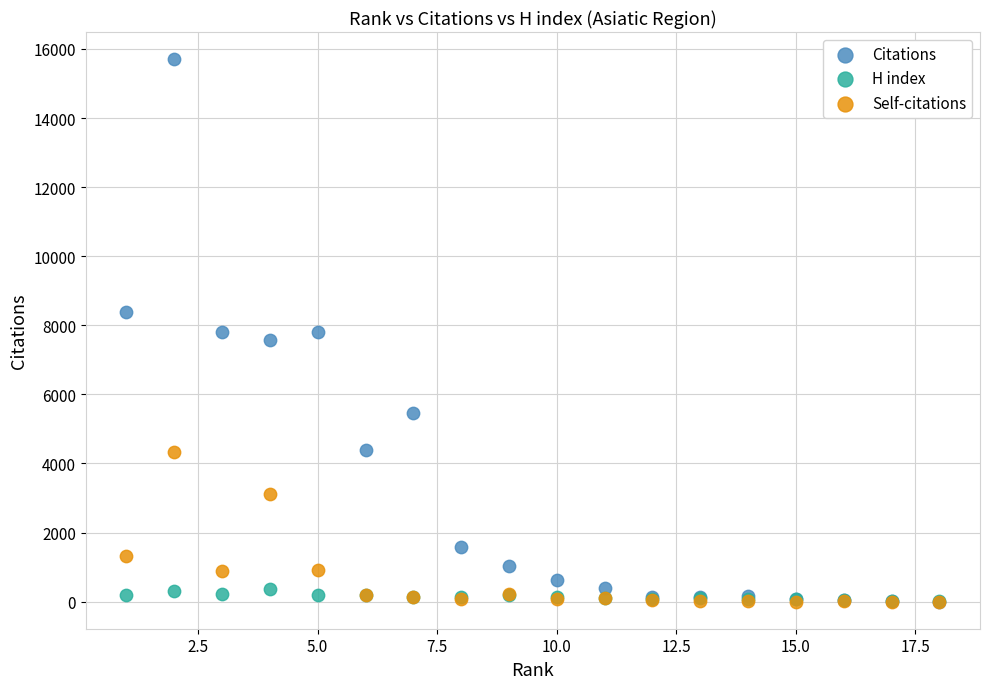

In the Self-citations series, what Y value is closest to 2162?

1308